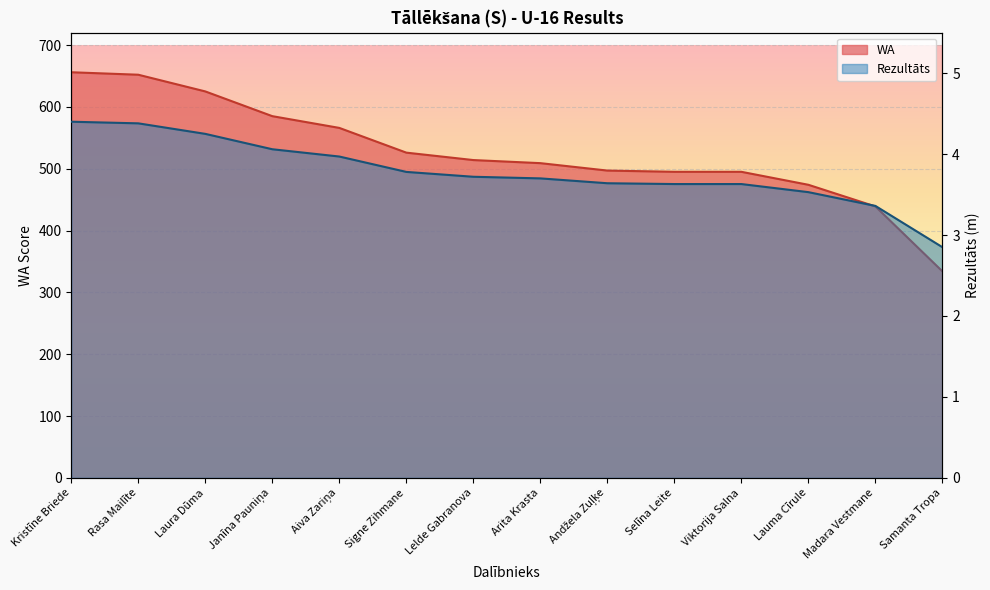

Reading left to right, what are all the values shown in this chart?

Rezultāts: Kristīne Briede=4.4	Rasa Mailīte=4.4	Laura Dūma=4.2	Janīna Pauniņa=4.1	Aiva Zariņa=4.0	Signe Zihmane=3.8	Lelde Gabranova=3.7	Arita Krasta=3.7	Andžela Zuļķe=3.6	Selīna Leite=3.6	Viktorija Salna=3.6	Lauma Cīrule=3.5	Madara Vestmane=3.4	Samanta Tropa=2.9
WA: Kristīne Briede=656.0	Rasa Mailīte=652.0	Laura Dūma=625.0	Janīna Pauniņa=585.0	Aiva Zariņa=566.0	Signe Zihmane=526.0	Lelde Gabranova=514.0	Arita Krasta=509.0	Andžela Zuļķe=497.0	Selīna Leite=495.0	Viktorija Salna=495.0	Lauma Cīrule=474.0	Madara Vestmane=439.0	Samanta Tropa=334.0